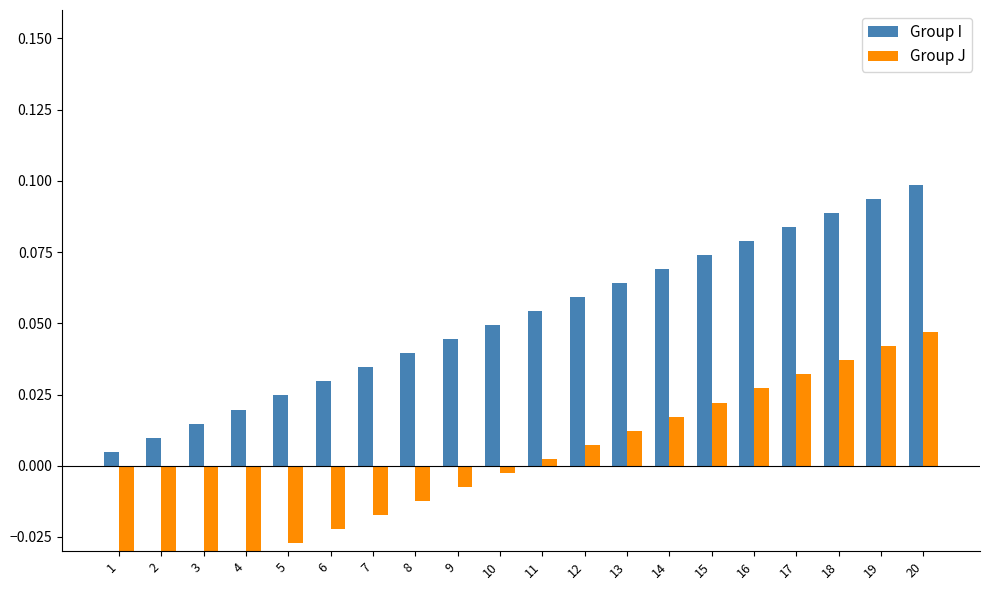

Rank the series by their average value, from lowest to highest.

Group J, Group I